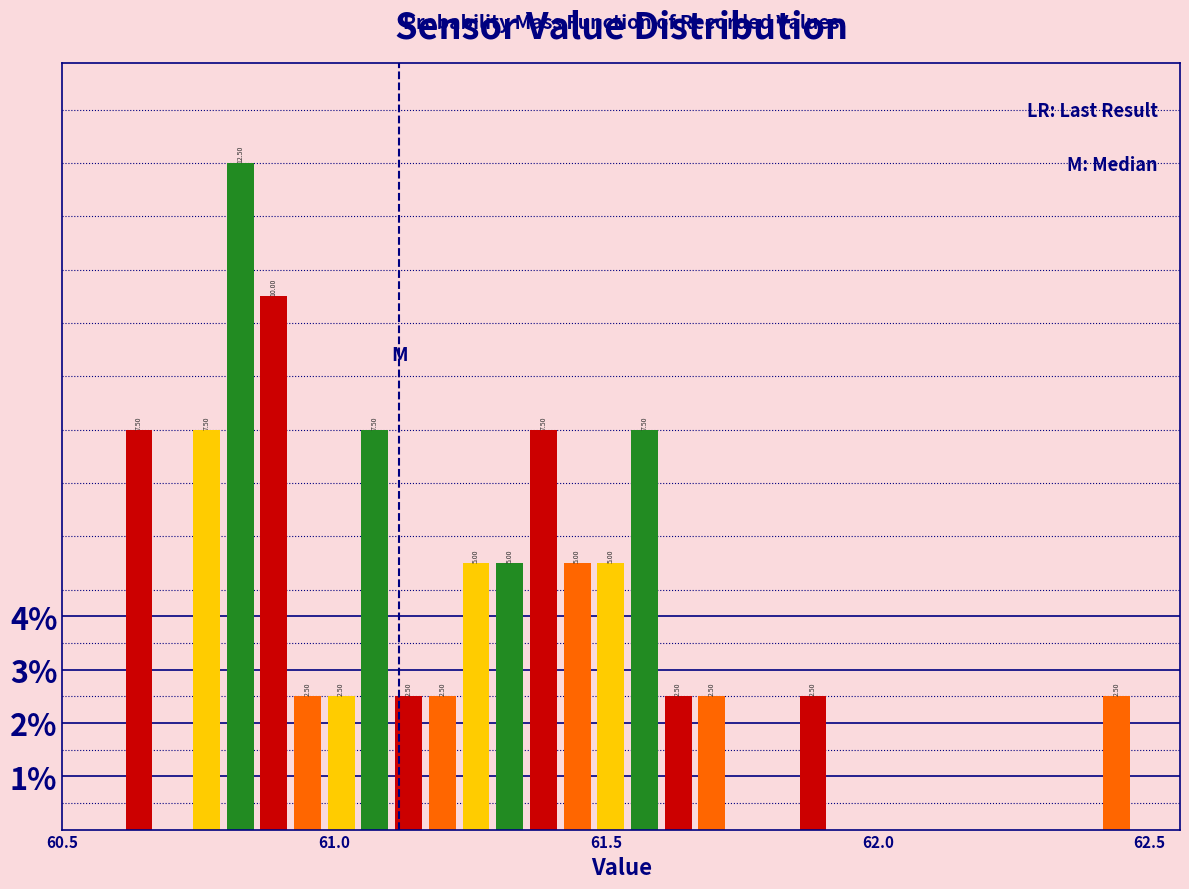

Read against the x-axis, roughly where is the centre of the tallest bar?

60.85